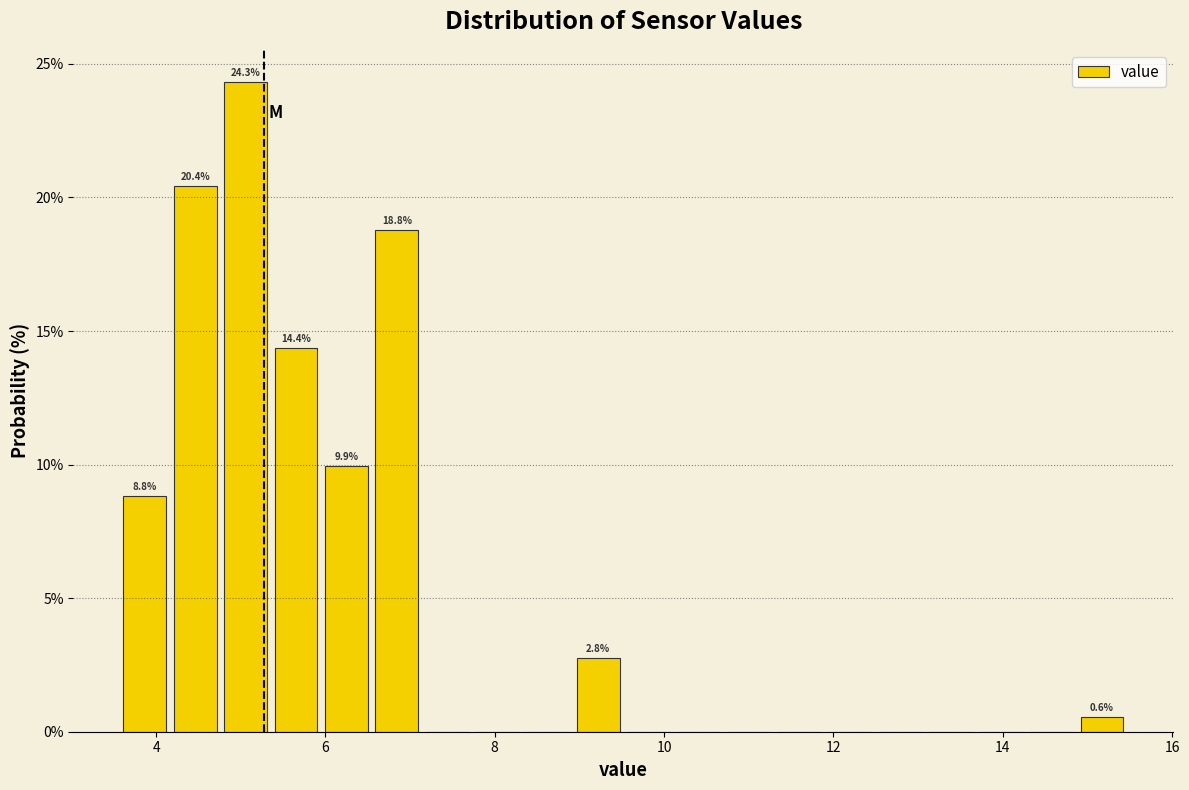

Read against the x-axis, roughly where is the centre of the tallest bar?

5.0